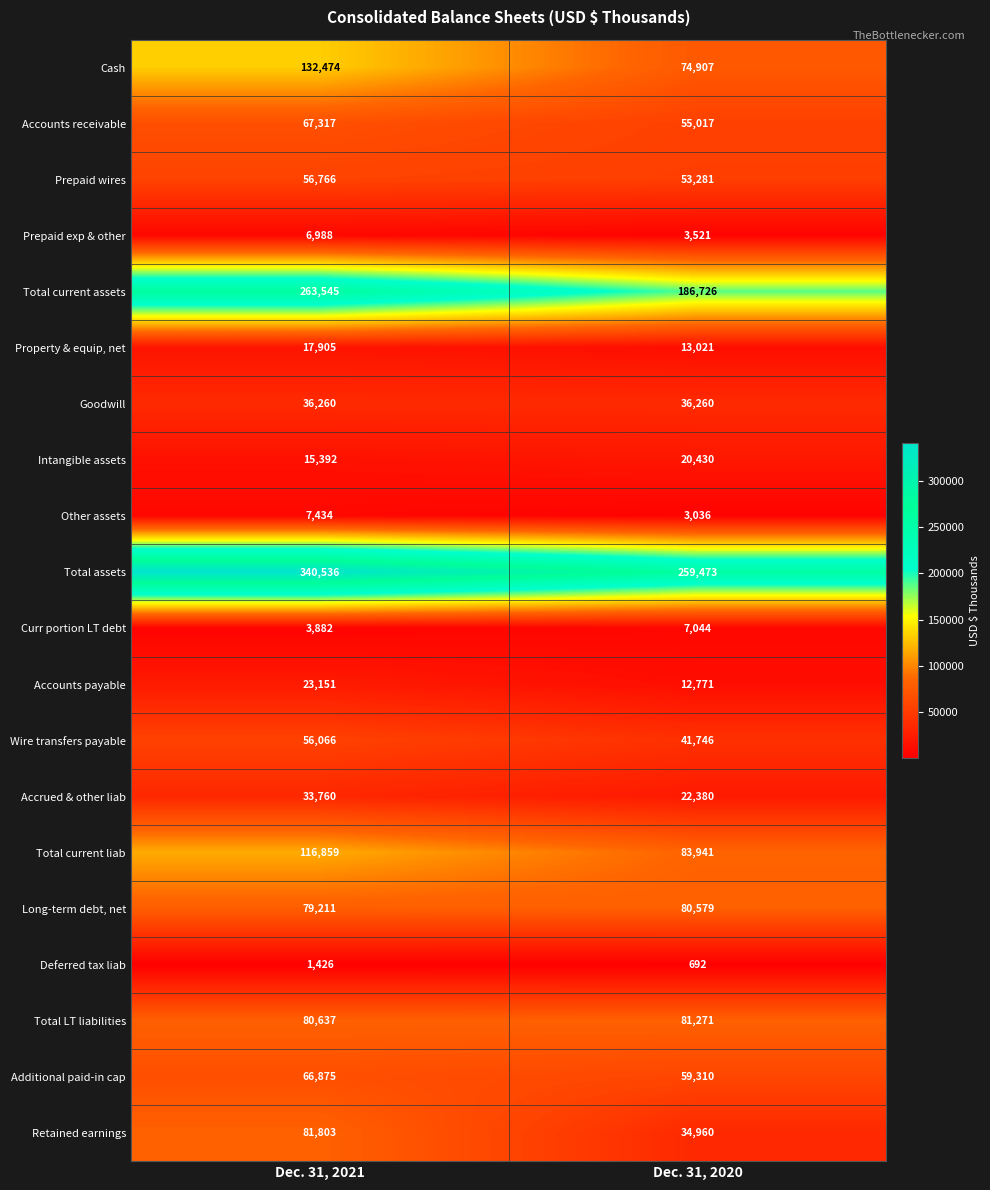

How many categories are shown in the chart?

2